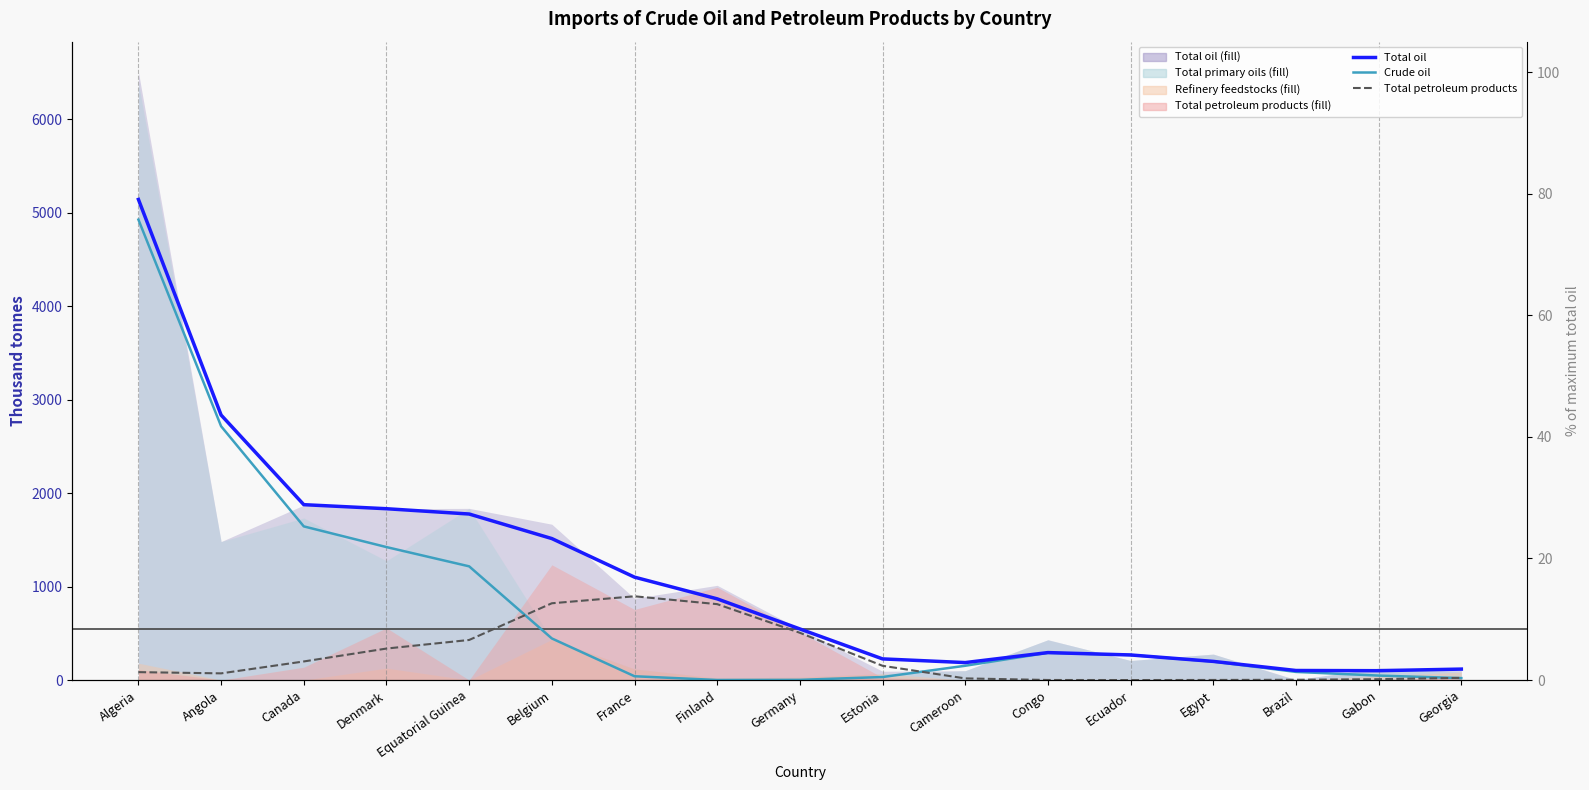

True or false: Total oil (line) and Total petroleum products (line) cross at least once.

False